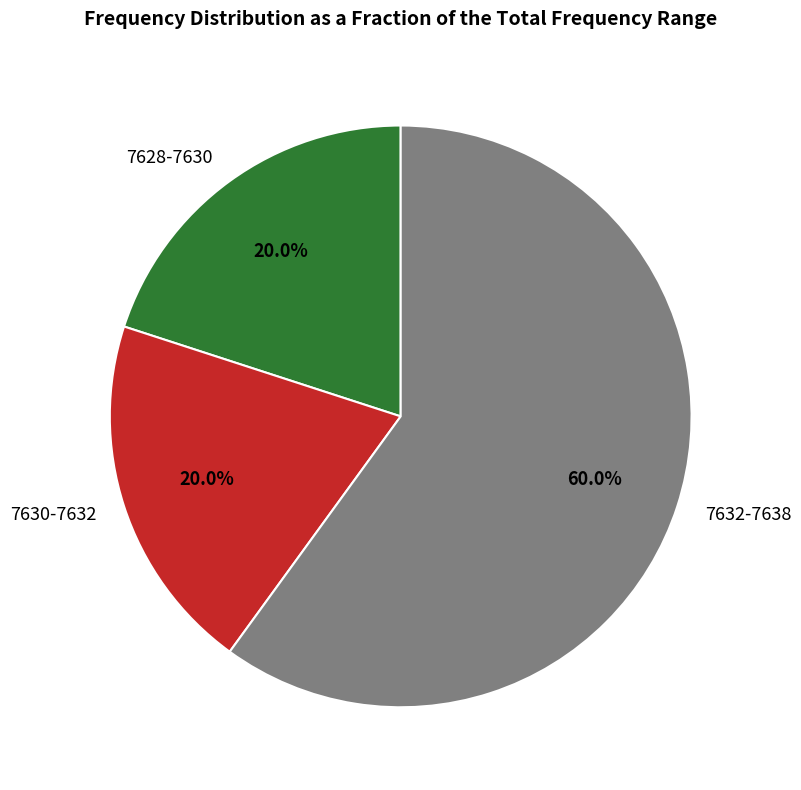

Does 7630-7632 account for over 50% of the chart?

No